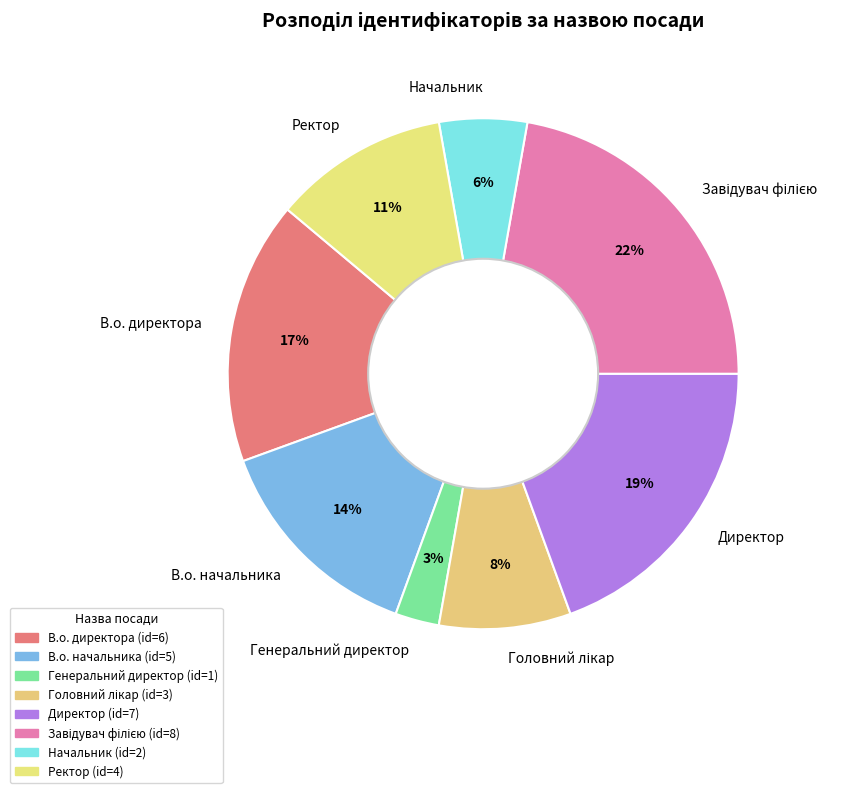

To the nearest percent, what portion does В.о. директора represent?

17%